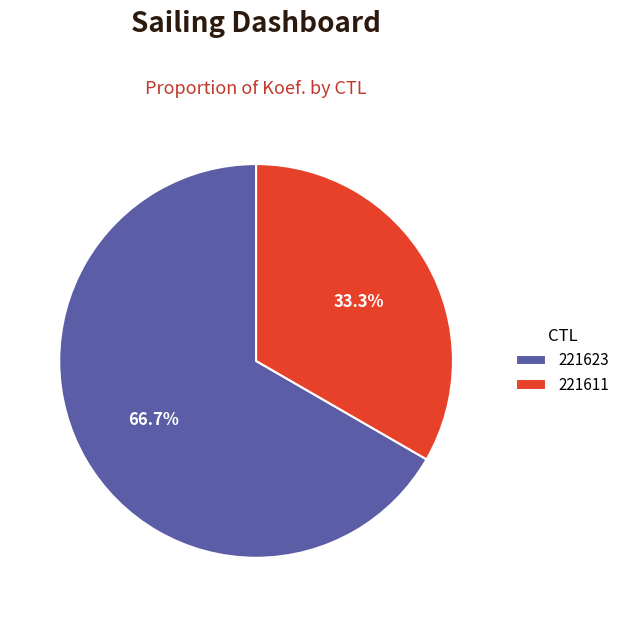

Which category accounts for the majority?

221623